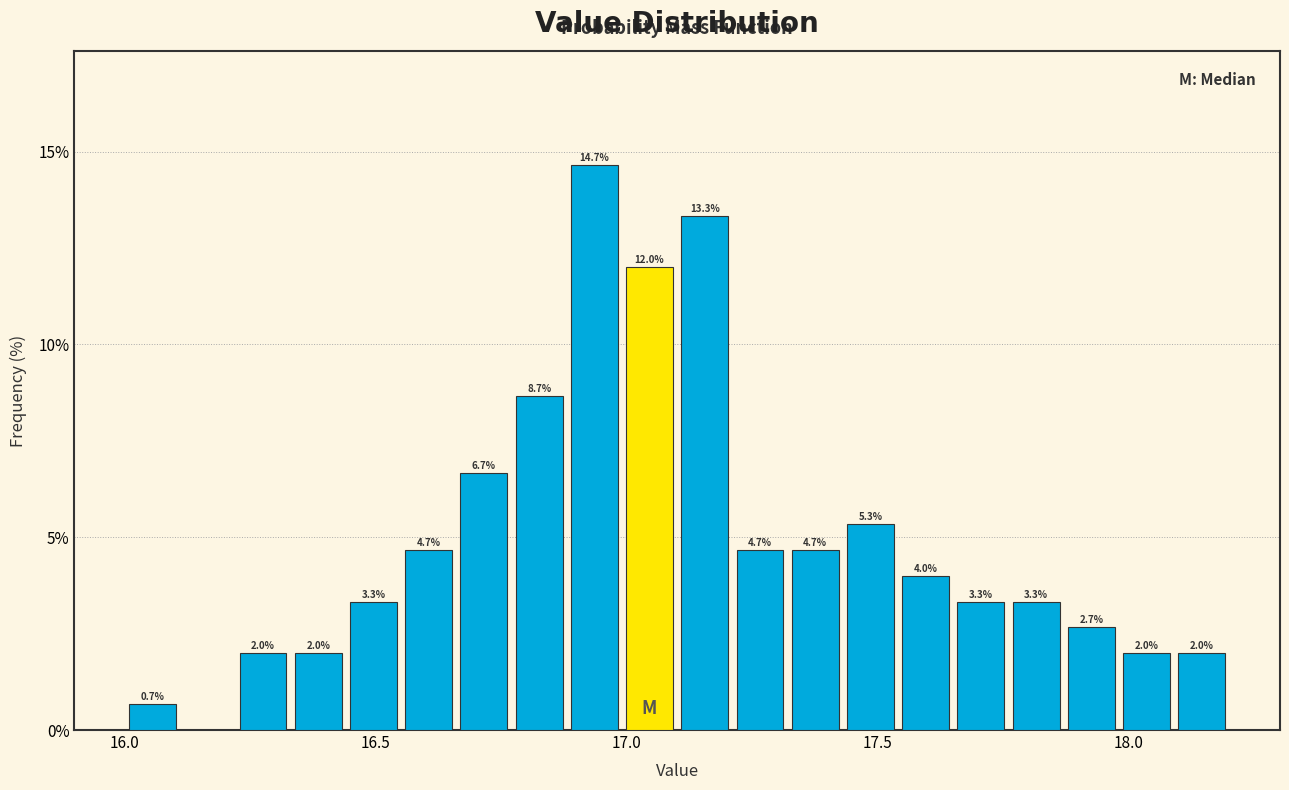

Read against the x-axis, roughly where is the centre of the tallest bar?

16.95